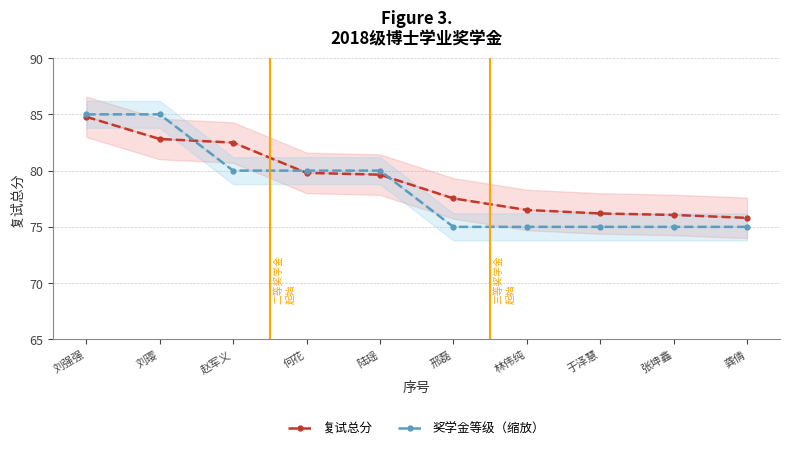

Between which two adjacent categories do 奖学金等级（缩放） and 复试总分 first intersect?

刘璎 and 赵军义